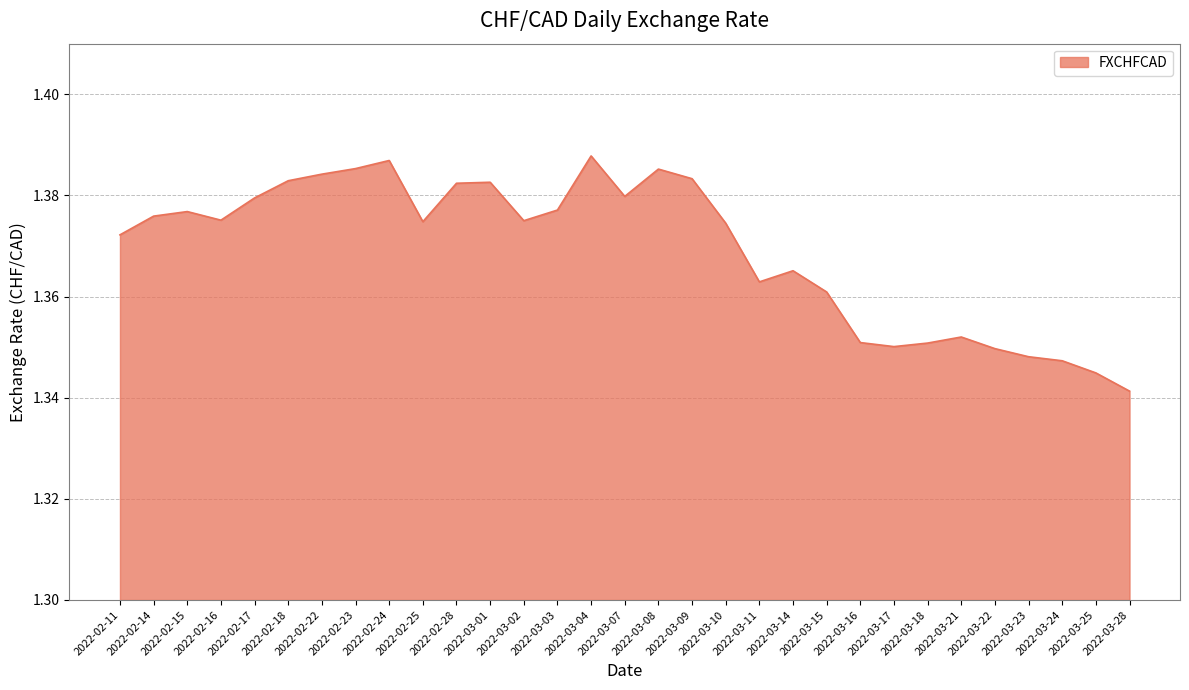

What position from the right is 2022-03-08?

15